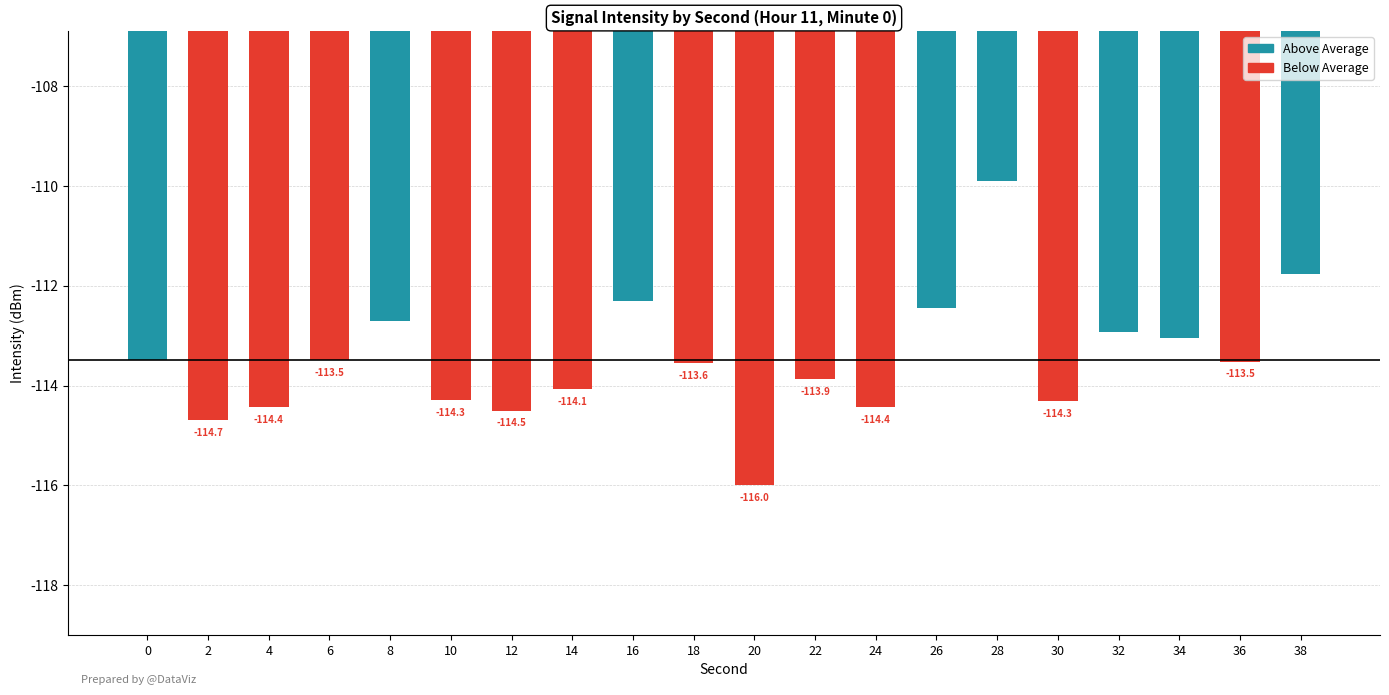

True or false: the data shows -114.5 at 12.

True